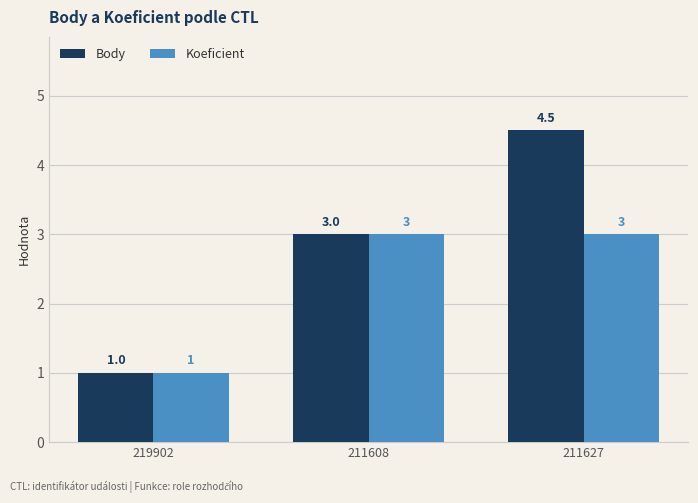

True or false: Koeficient has a value of 1.0 at 219902.

True